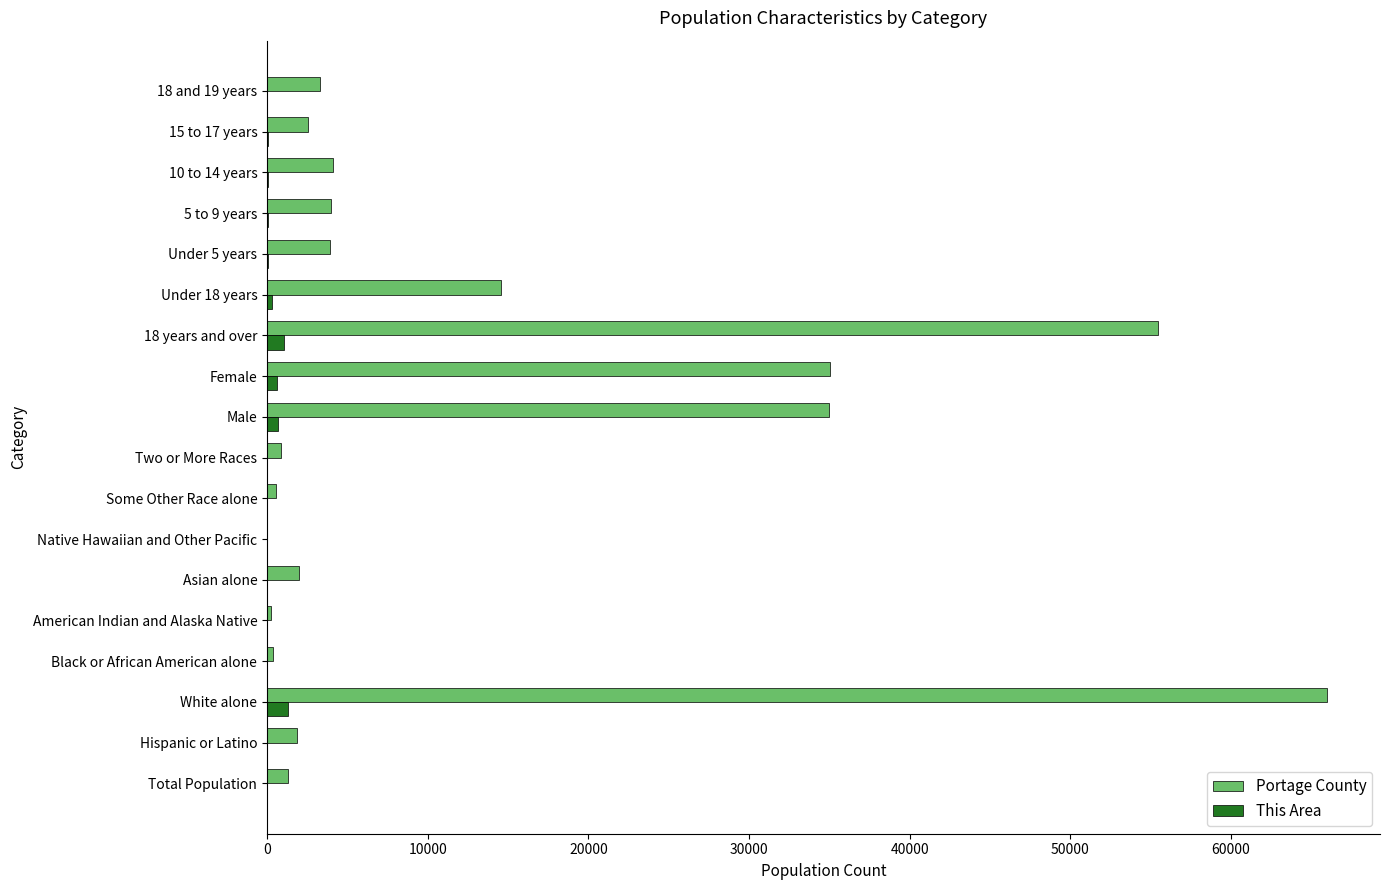

Which category has the highest value across all series?

White alone